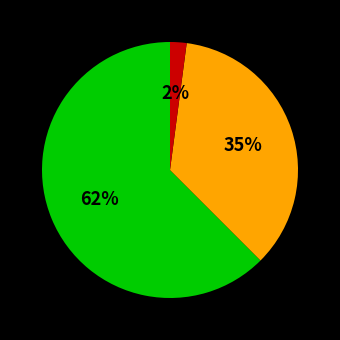

Count the number of slices in the pie.

3